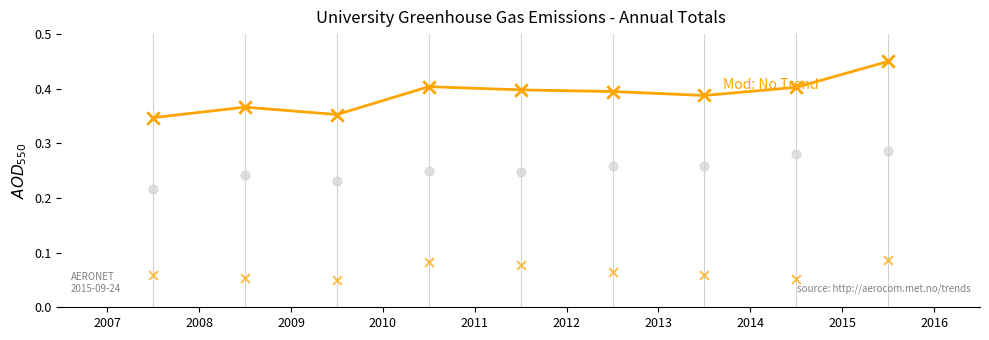

Which has a higher value, 2011 or 2015?

2015